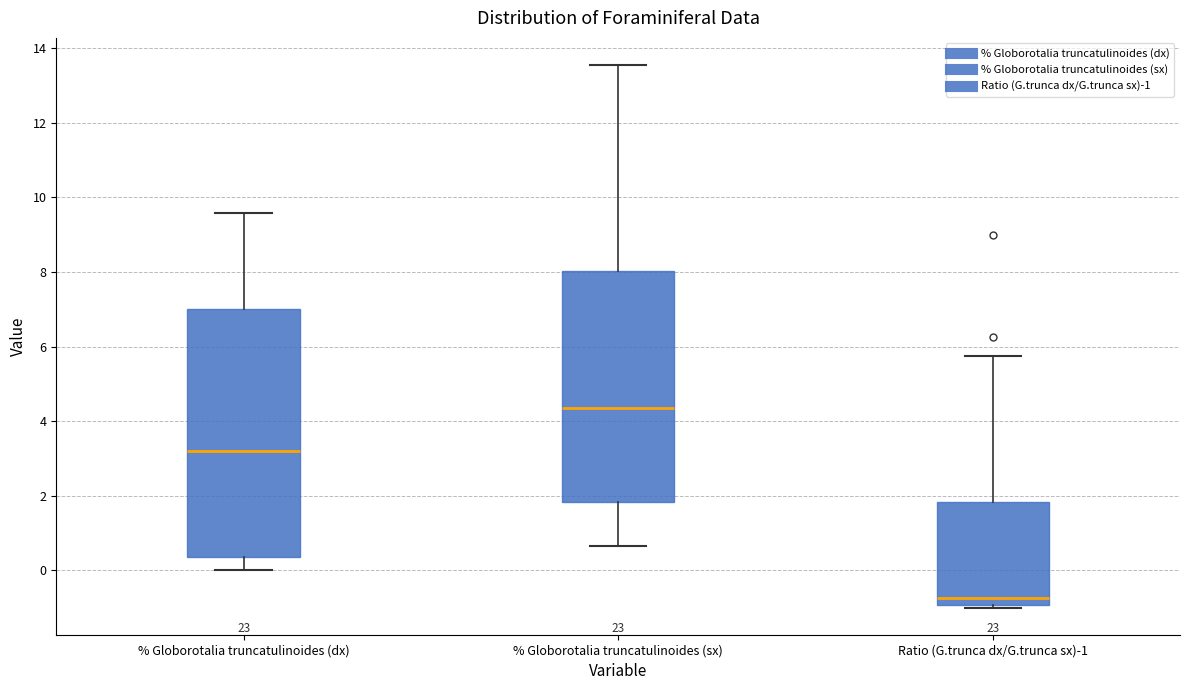

Where is the upper edge of the box for % Globorotalia truncatulinoides (dx) on the y-axis? The values are not printed on the chart, so give them approximately, as read against the axis.

7.0